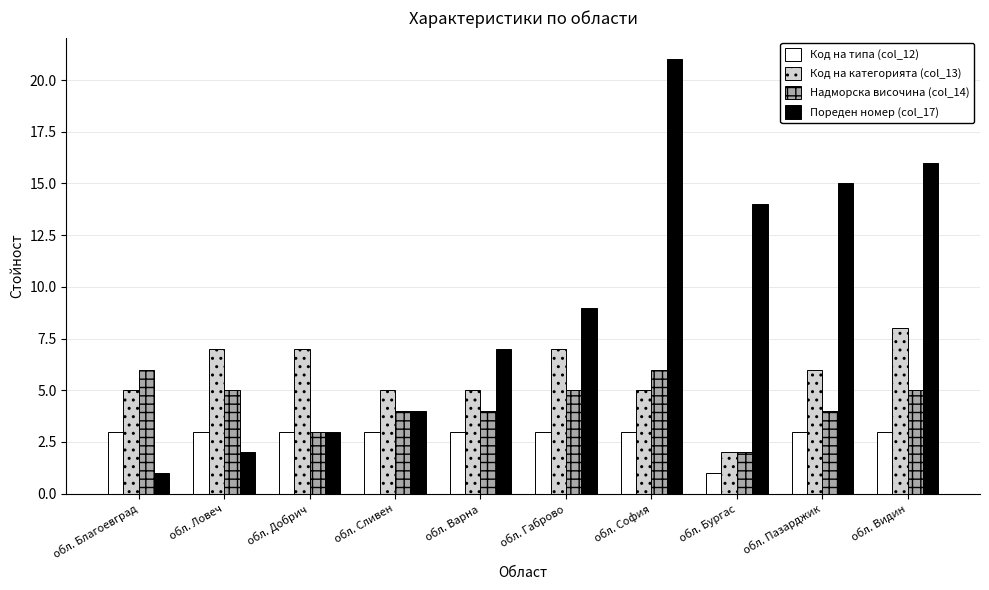

Reading right to left, what are all the values shown in this chart?

Код на типа (col_12): обл. Видин=3	обл. Пазарджик=3	обл. Бургас=1	обл. София=3	обл. Габрово=3	обл. Варна=3	обл. Сливен=3	обл. Добрич=3	обл. Ловеч=3	обл. Благоевград=3
Код на категорията (col_13): обл. Видин=8	обл. Пазарджик=6	обл. Бургас=2	обл. София=5	обл. Габрово=7	обл. Варна=5	обл. Сливен=5	обл. Добрич=7	обл. Ловеч=7	обл. Благоевград=5
Надморска височина (col_14): обл. Видин=5	обл. Пазарджик=4	обл. Бургас=2	обл. София=6	обл. Габрово=5	обл. Варна=4	обл. Сливен=4	обл. Добрич=3	обл. Ловеч=5	обл. Благоевград=6
Пореден номер (col_17): обл. Видин=16	обл. Пазарджик=15	обл. Бургас=14	обл. София=21	обл. Габрово=9	обл. Варна=7	обл. Сливен=4	обл. Добрич=3	обл. Ловеч=2	обл. Благоевград=1